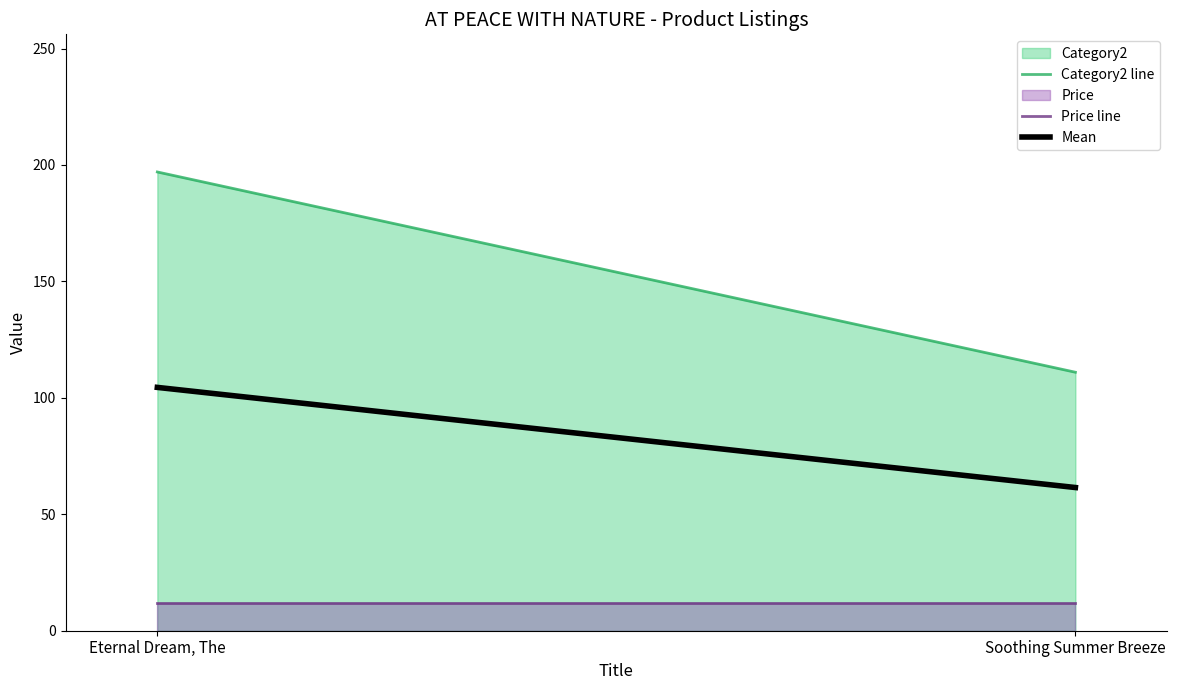

Which series changed the most between Eternal Dream, The and Soothing Summer Breeze?

Category2